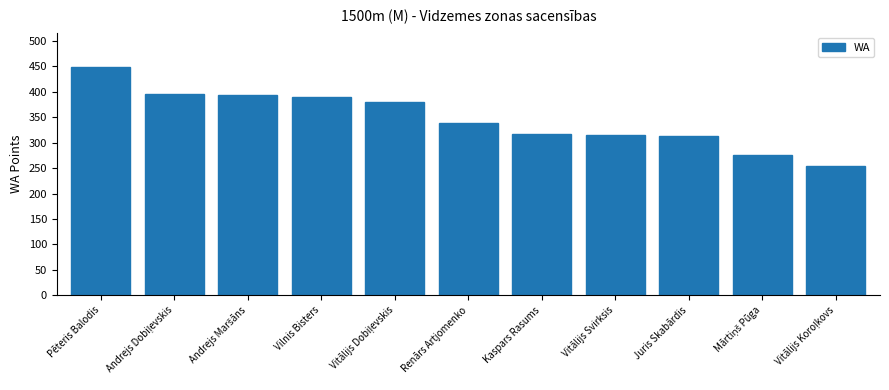

What is the change in value from Pēteris Balodis to Vitālijs Svirksis?

-133